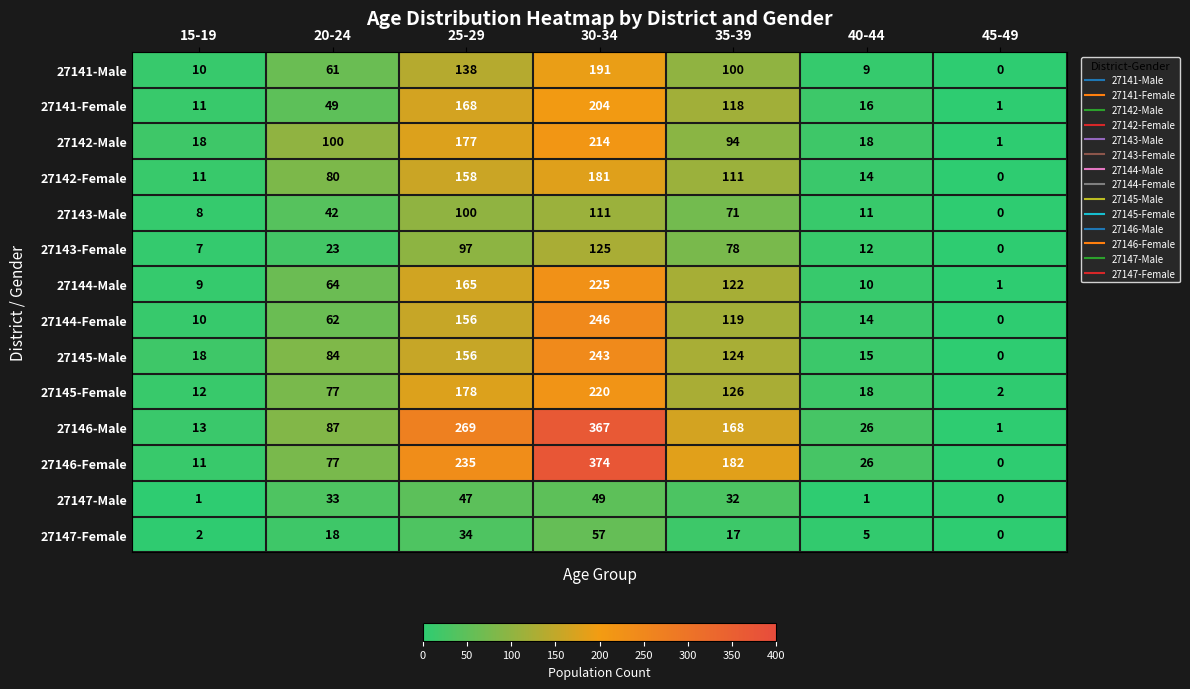

Which series has the largest total across all categories?

27146-Male